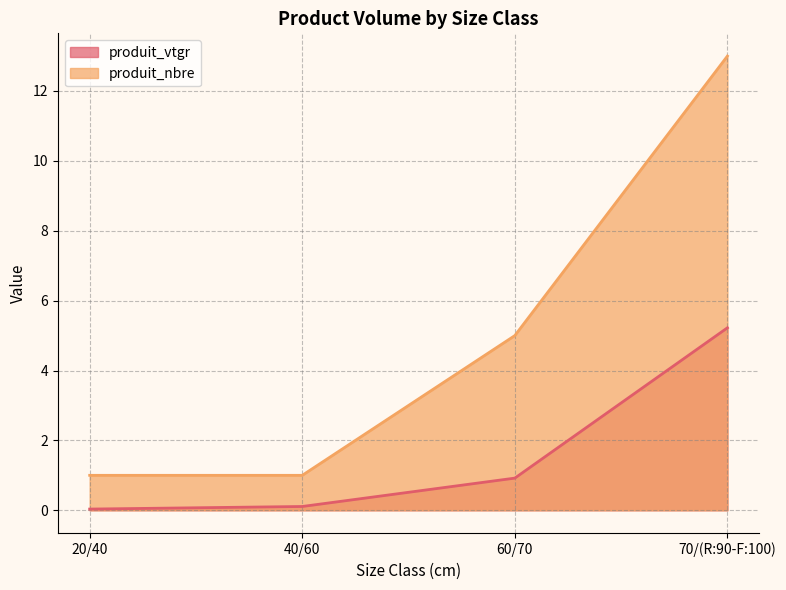

The value of produit_nbre at 70/(R:90-F:100) is 13.0. True or false?

True